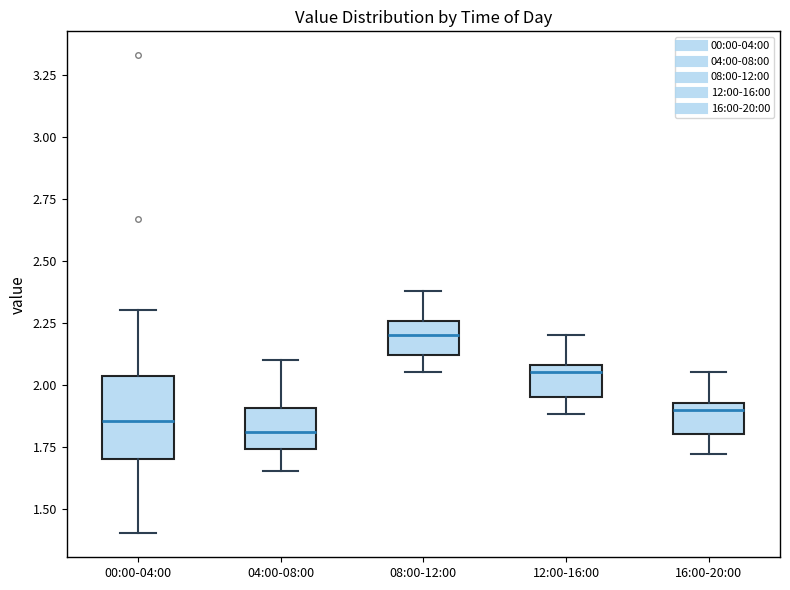

Reading left to right, read every box against the y-axis: the position of its median line, the range the box covers, and the ends of its whiskers. The values are not printed on the chart, so give them approximately, as read against the axis.

00:00-04:00: median 1.85, box 1.70 to 2.05, whiskers 1.40 to 2.30
04:00-08:00: median 1.80, box 1.75 to 1.90, whiskers 1.65 to 2.10
08:00-12:00: median 2.20, box 2.10 to 2.25, whiskers 2.05 to 2.40
12:00-16:00: median 2.05, box 1.95 to 2.10, whiskers 1.90 to 2.20
16:00-20:00: median 1.90, box 1.80 to 1.95, whiskers 1.70 to 2.05